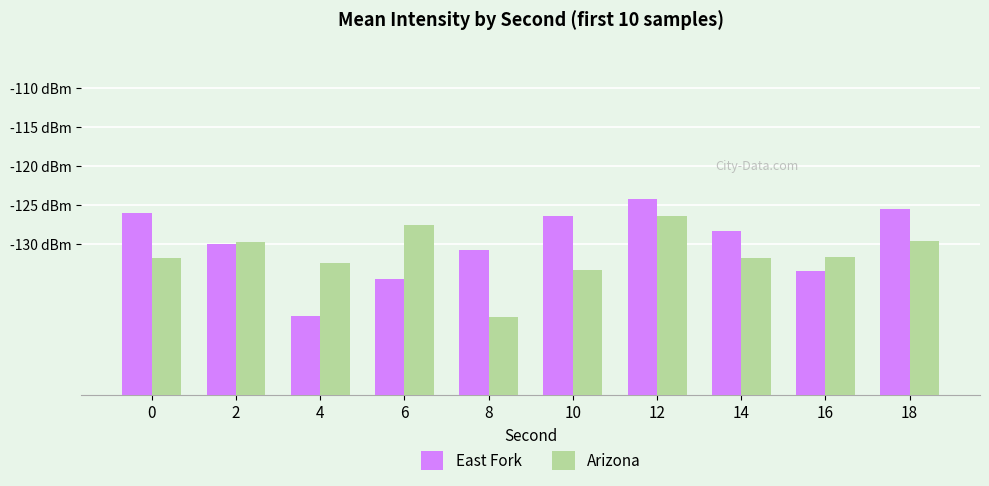

What are all the series names shown in the legend?

East Fork, Arizona